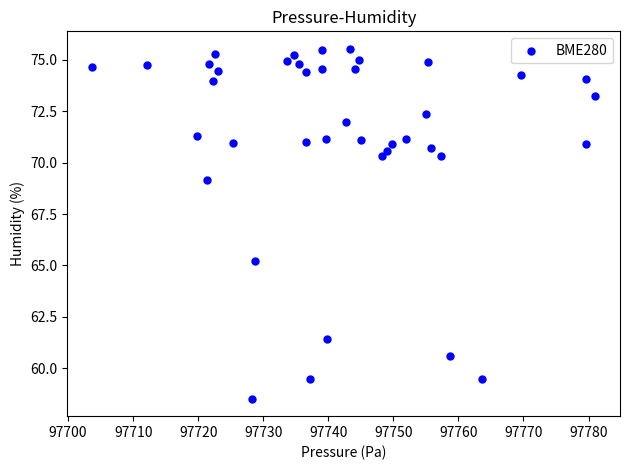

What is the range of X values (max minus min)?

77.2